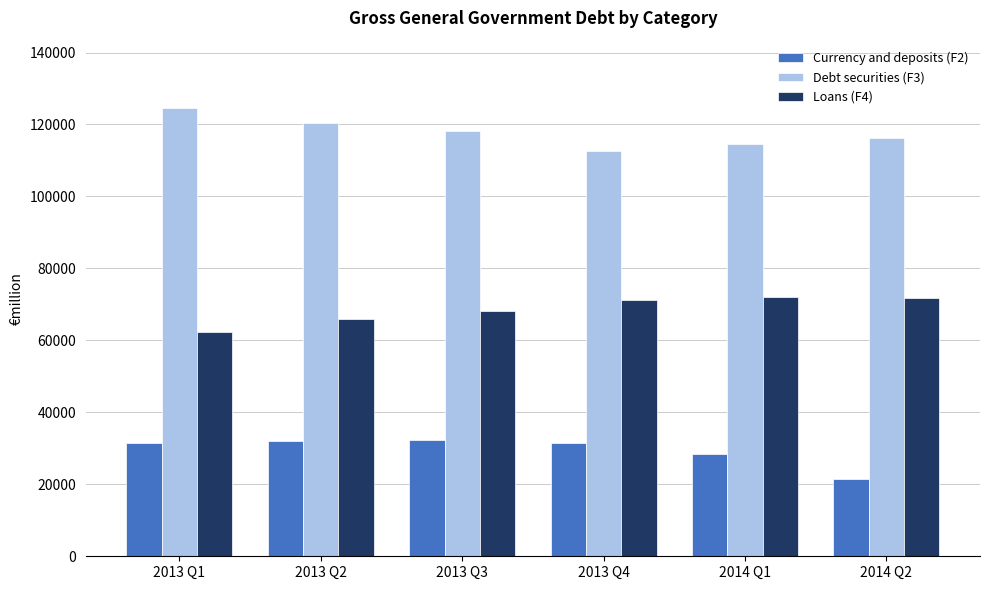

At how many categories does at least one series exceed 22896?

6